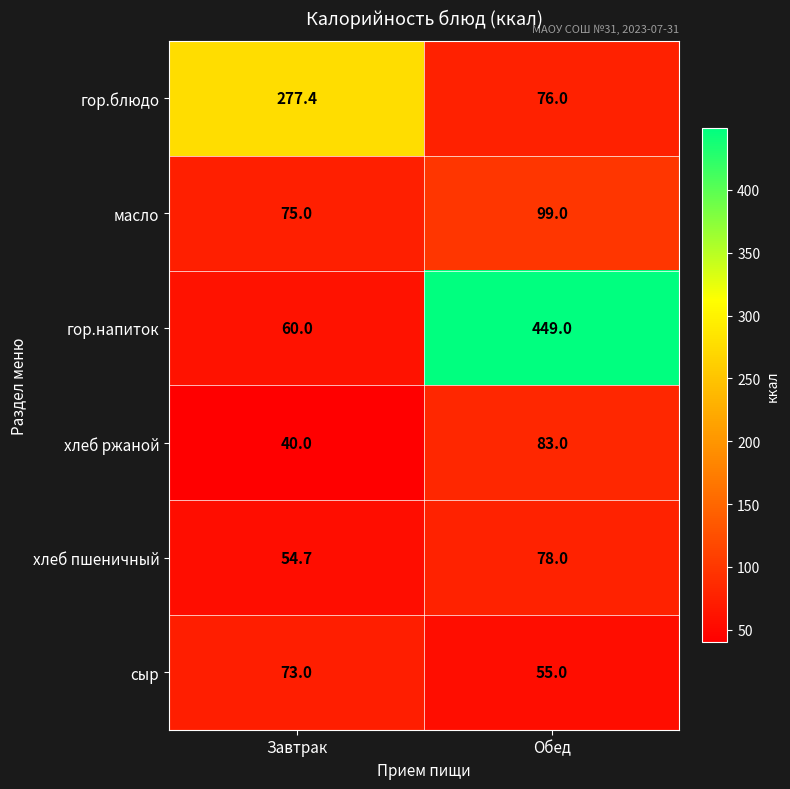

What is the difference between the highest and lowest values at Обед?

394.0